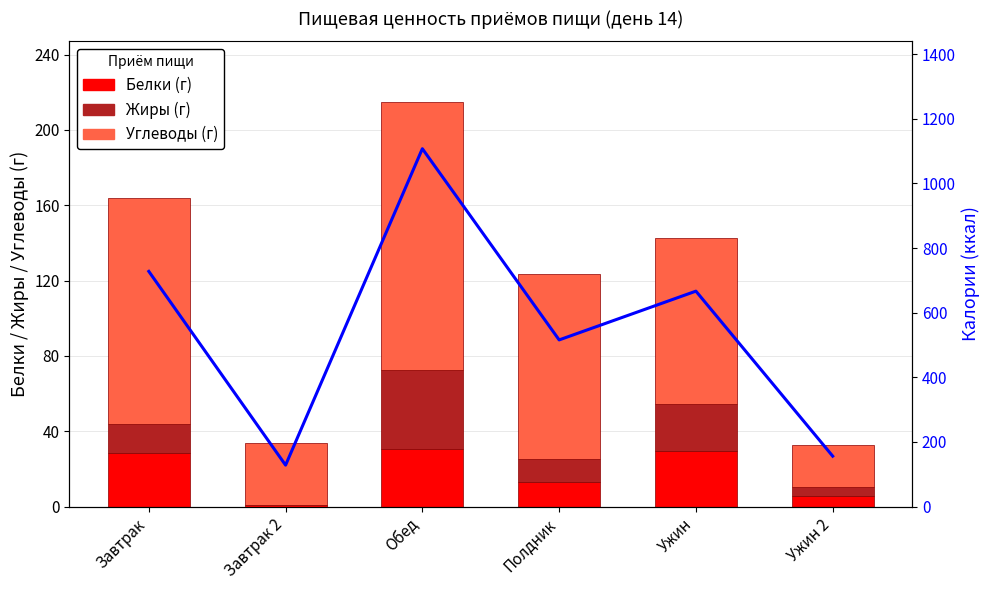

At which label does Белки (г) first exceed 28?

Завтрак